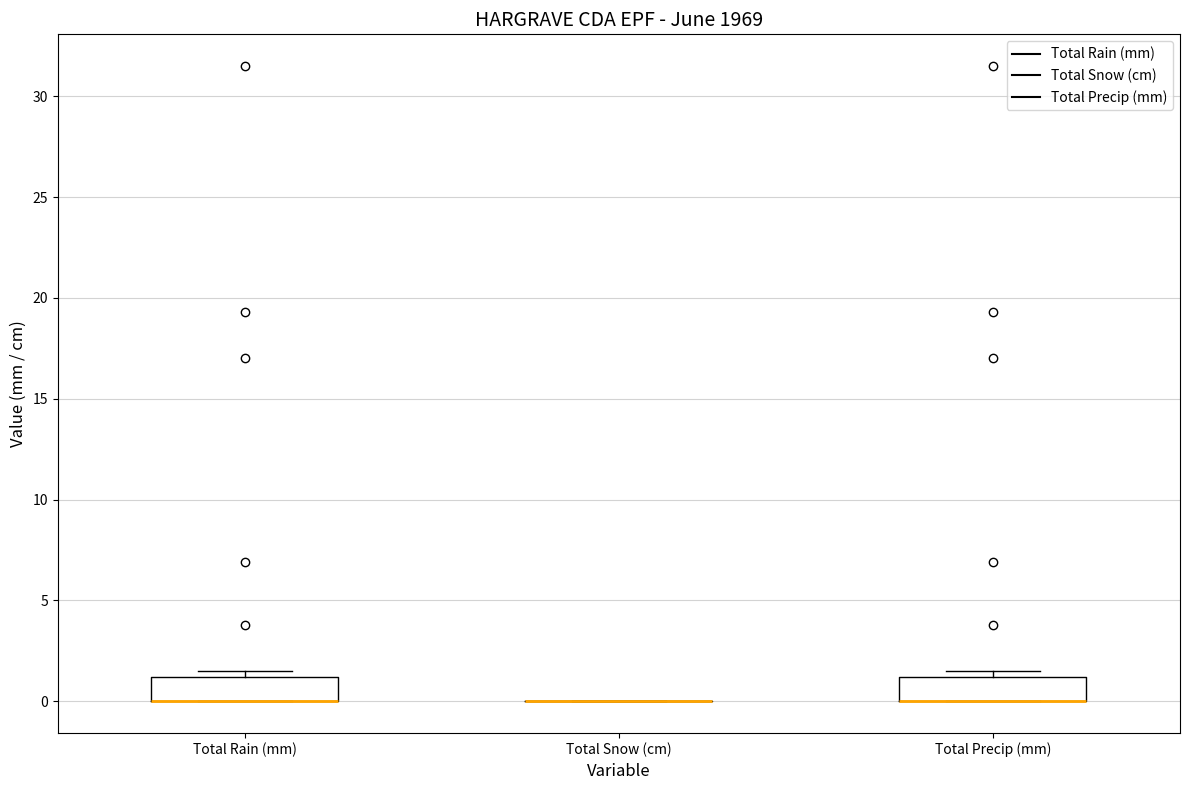

Reading left to right, transcribe this box plot: for each box, give where its median line is, the range the box spans, and where its two whiskers end, as read against the y-axis. The values are not printed on the chart, so give them approximately, as read against the axis.

Total Rain (mm): median 0.0 (drawn on the box's lower edge), box 0.0 to 1.0, whiskers 0.0 to 1.5
Total Snow (cm): box collapsed to a line at 0.0, whiskers 0.0 to 0.0
Total Precip (mm): median 0.0 (drawn on the box's lower edge), box 0.0 to 1.0, whiskers 0.0 to 1.5